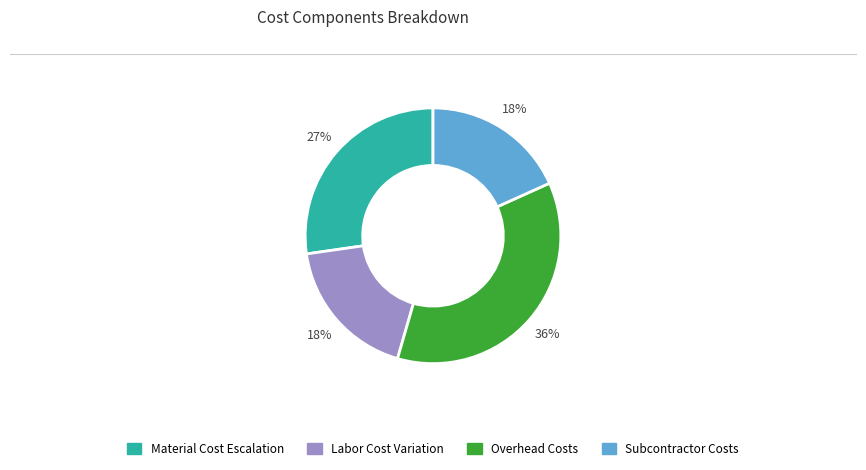

Is there a majority slice in this chart?

No